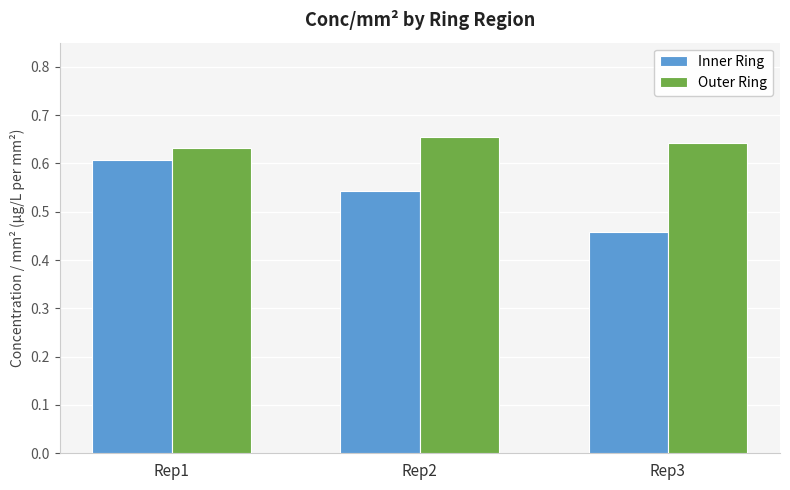

What is the spread (max minus min) of values at Rep3?

0.2